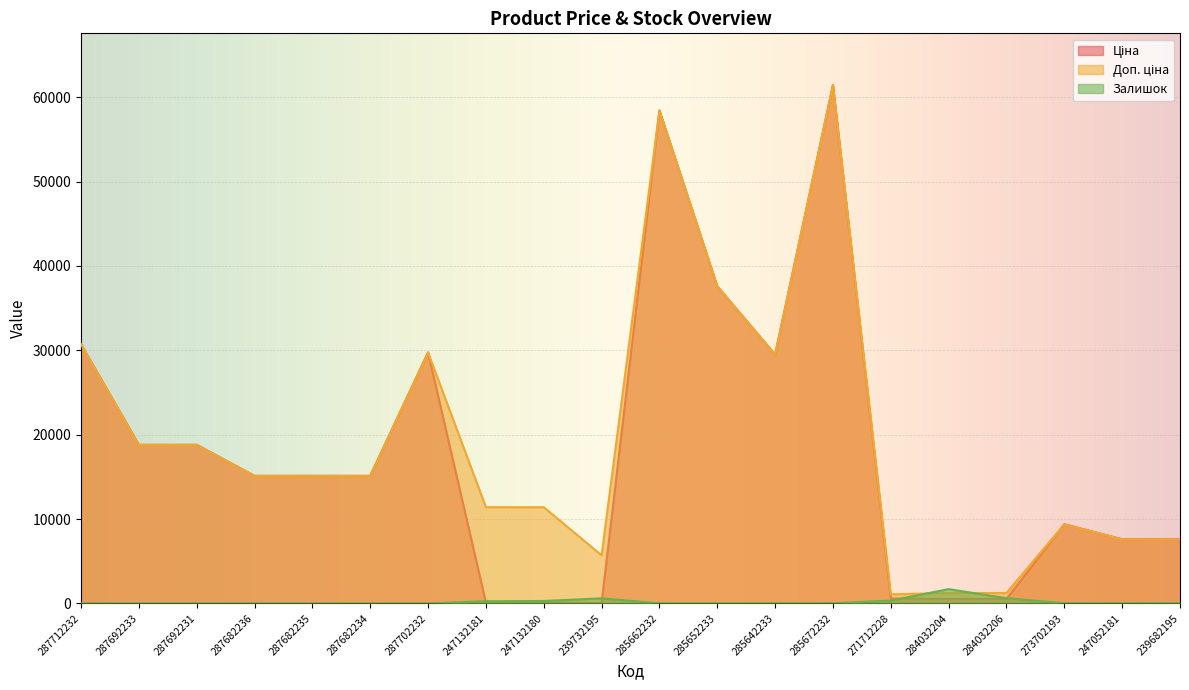

At which category is the sum across all series the highest?

285672232